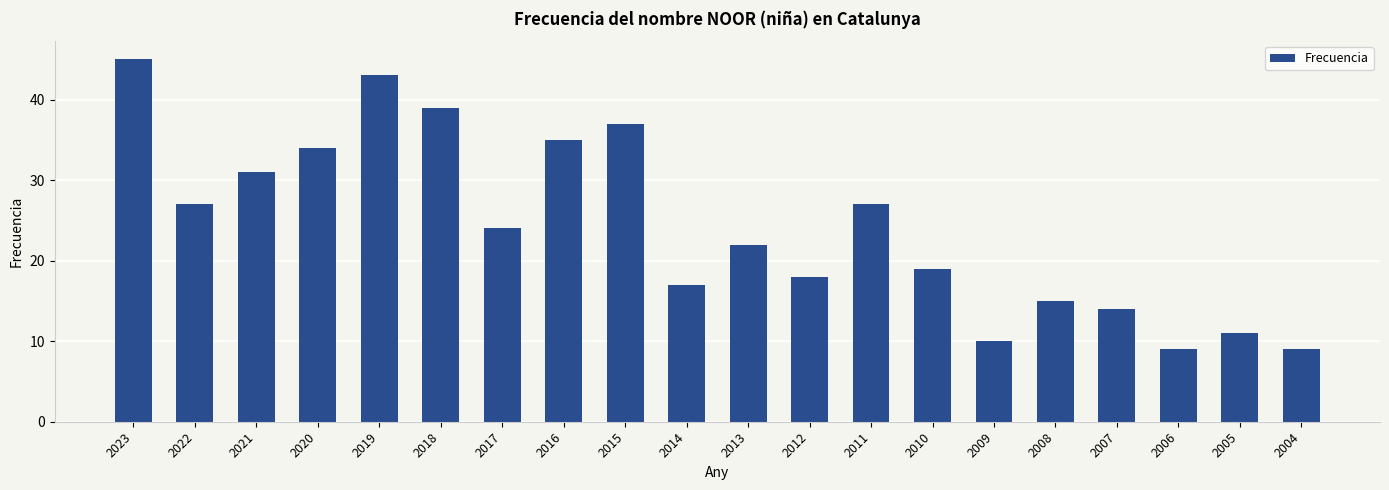

Approximately how many times larger is the value at 2018 compared to 2011?

1.4